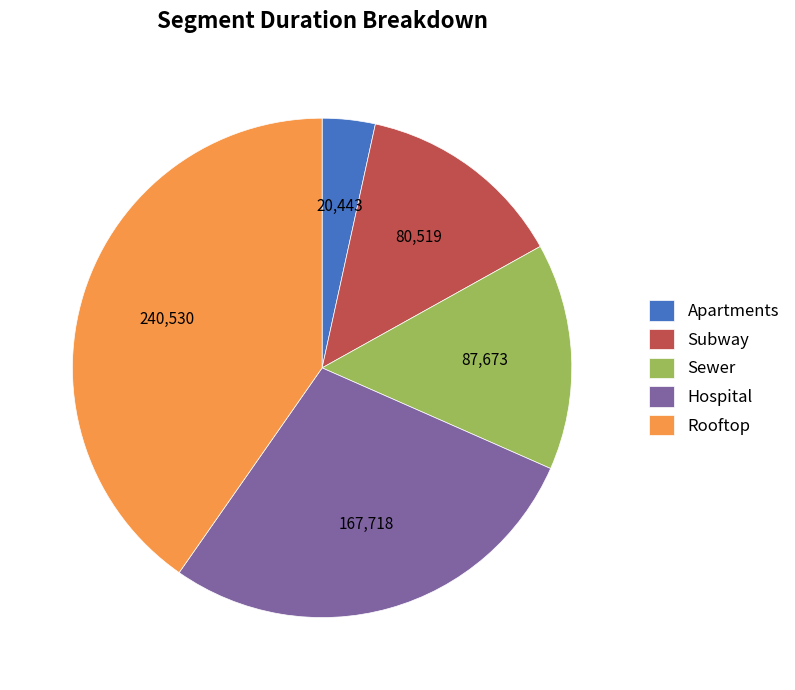

Does any single category account for the majority?

No